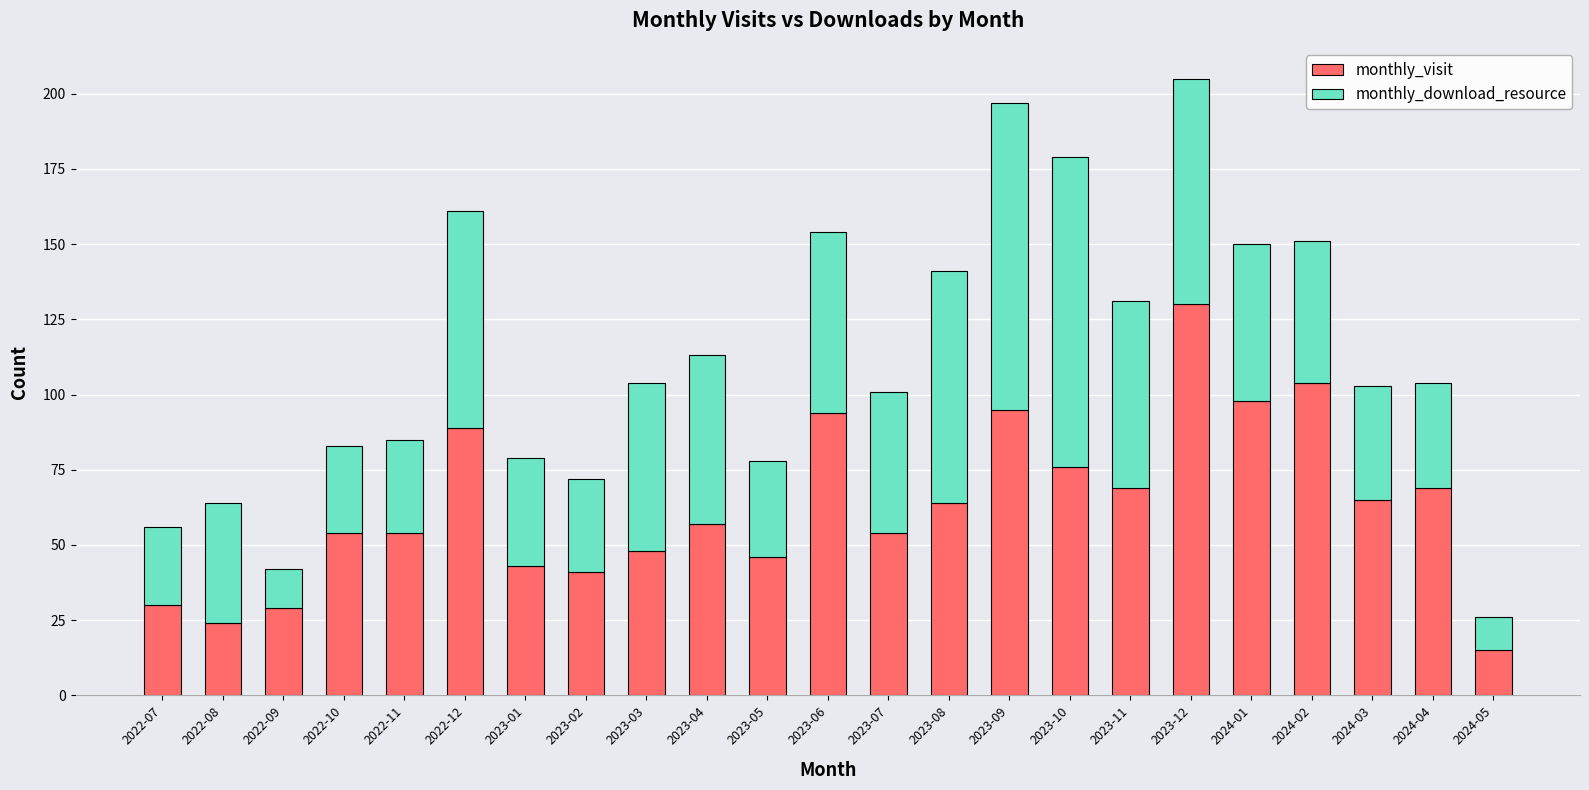

What are all the series names shown in the legend?

monthly_visit, monthly_download_resource